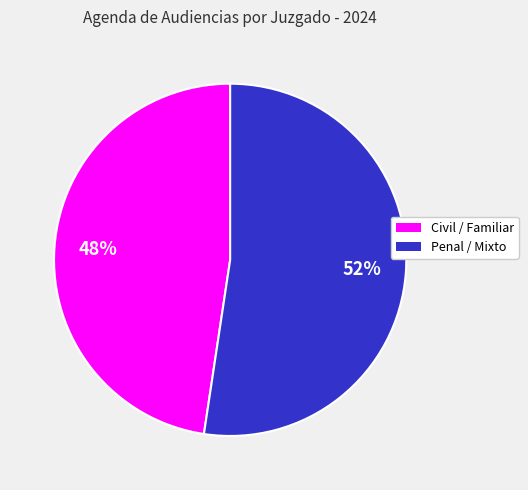

Is there a majority slice in this chart?

Yes